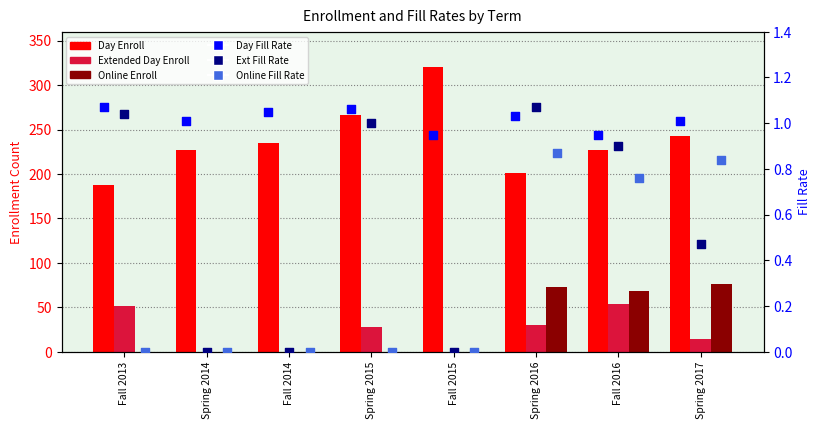

At how many categories does at least one series exceed 171?

8